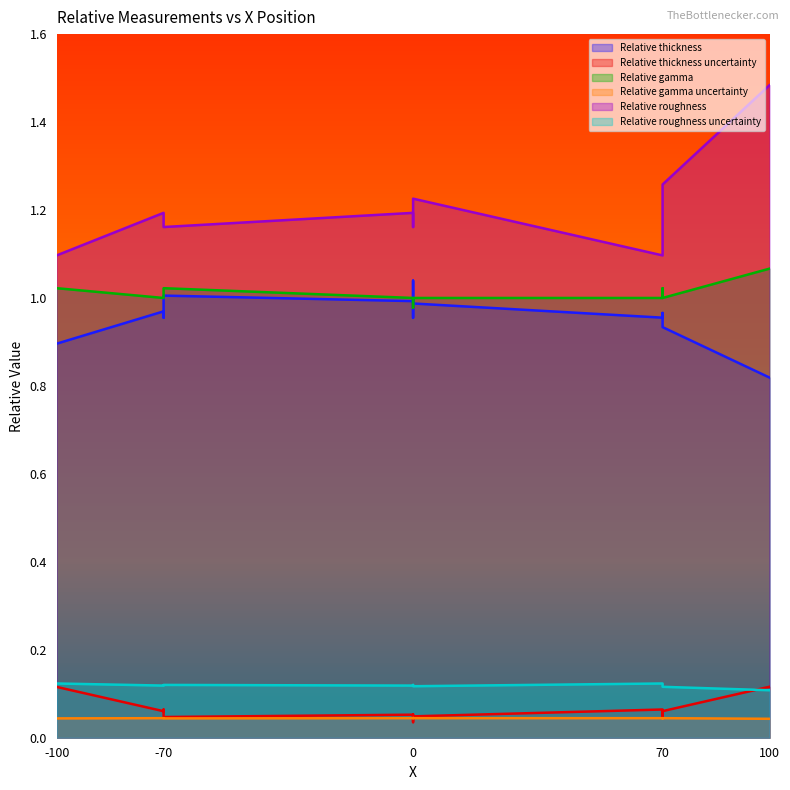

Does the chart have visible grid lines?

No